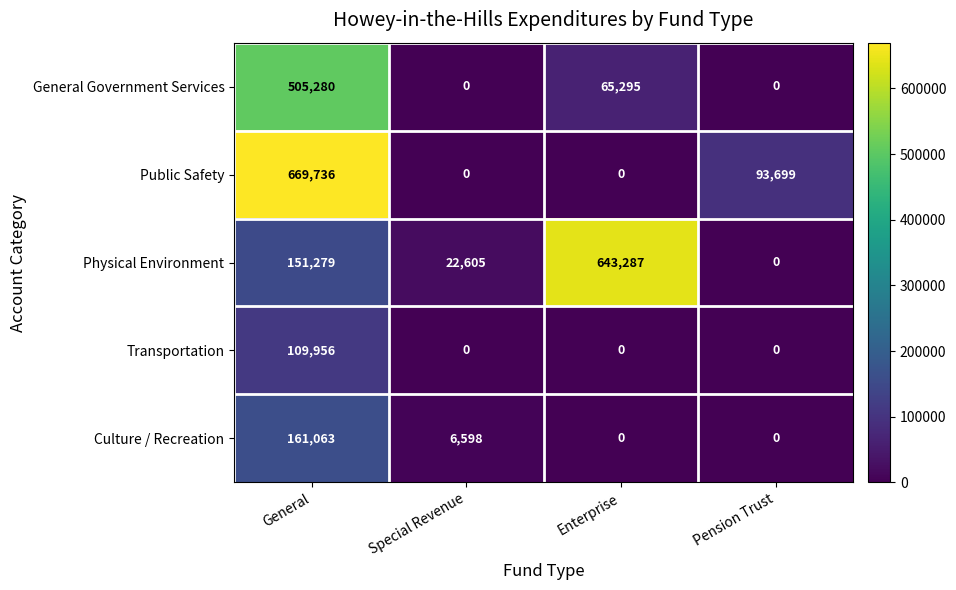

What is the maximum value for Public Safety?

669736